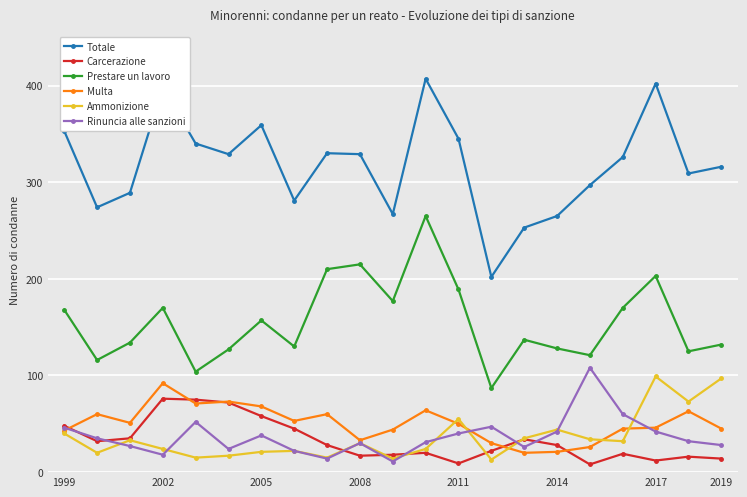

How many values in the Rinuncia alle sanzioni series are below 32?

10